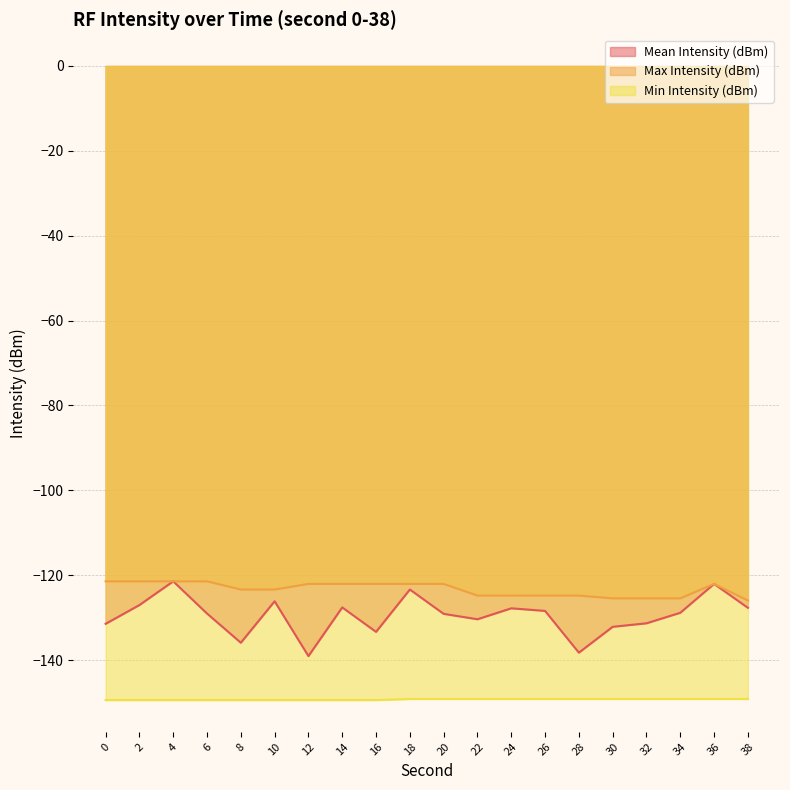

Where is the first local minimum for Mean Intensity (dBm)?

8